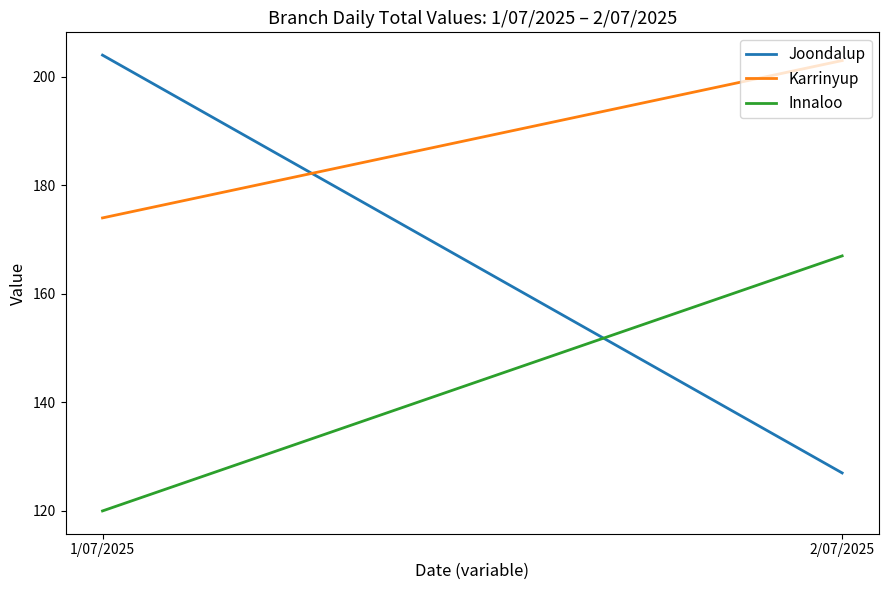

Reading right to left, list all the values displayed in this chart.

Joondalup: 2/07/2025=127	1/07/2025=204
Karrinyup: 2/07/2025=203	1/07/2025=174
Innaloo: 2/07/2025=167	1/07/2025=120